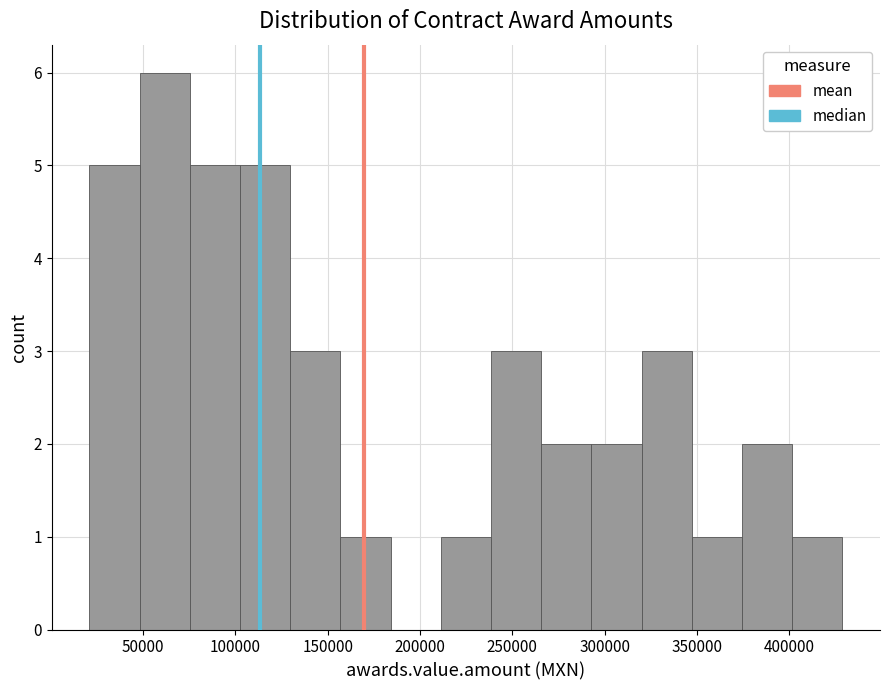

Reading left to right, transcribe this chart: for each bar, give the range it covers on the x-axis and its height. Neither the bar edges nor the heights are printed on the chart, so give them approximately, as read against the axes.

20000 to 50000: 5
50000 to 75000: 6
75000 to 105000: 5
105000 to 130000: 5
130000 to 155000: 3
155000 to 185000: 1
185000 to 210000: 0
210000 to 240000: 1
240000 to 265000: 3
265000 to 295000: 2
295000 to 320000: 2
320000 to 345000: 3
345000 to 375000: 1
375000 to 400000: 2
400000 to 430000: 1